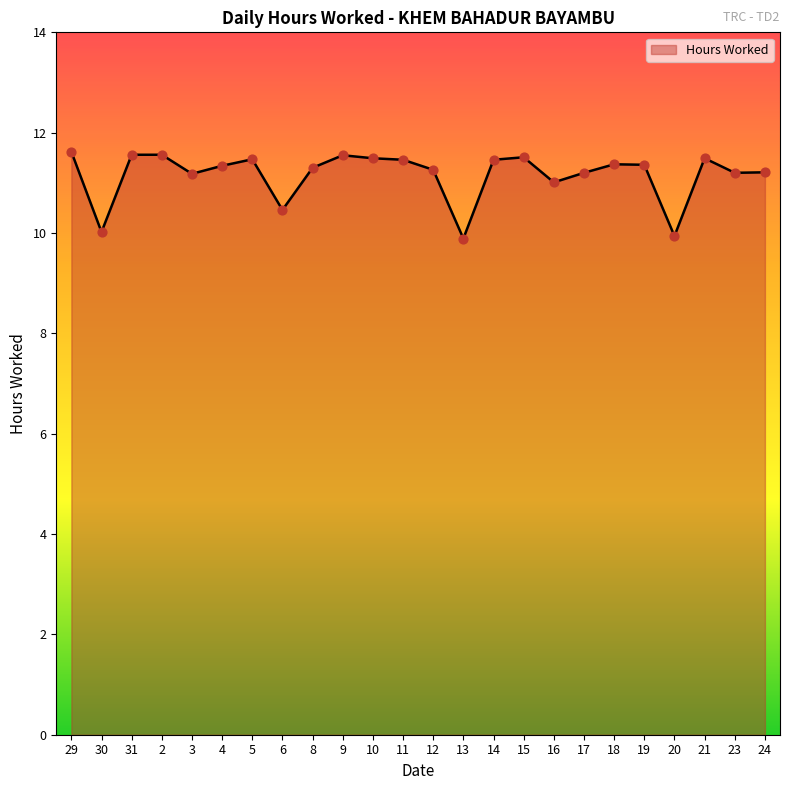

What is the change in value from 29 to 10?

-0.1